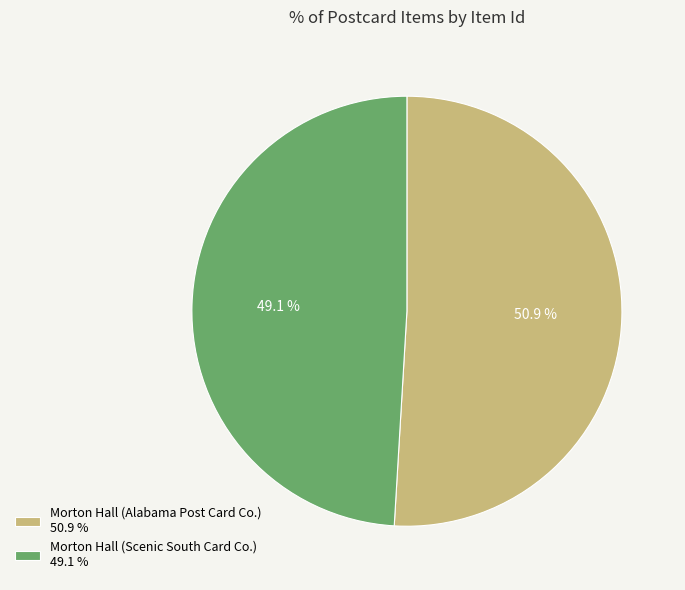

What portion of the pie excludes Morton Hall (Scenic South Card Co.) 49.1 %?

50.9%